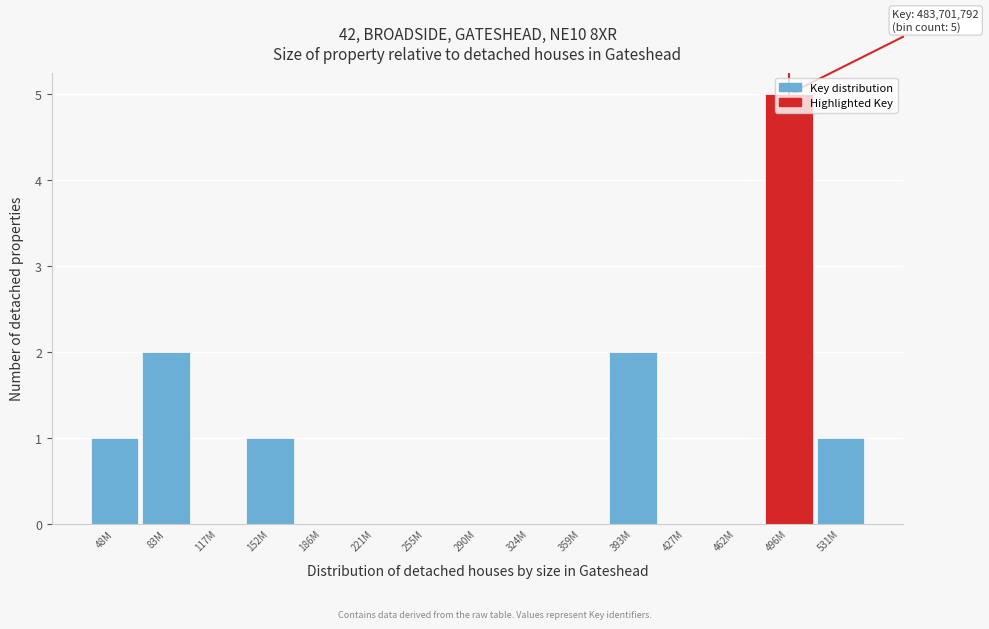

Which label corresponds to the largest value in the chart?

496M